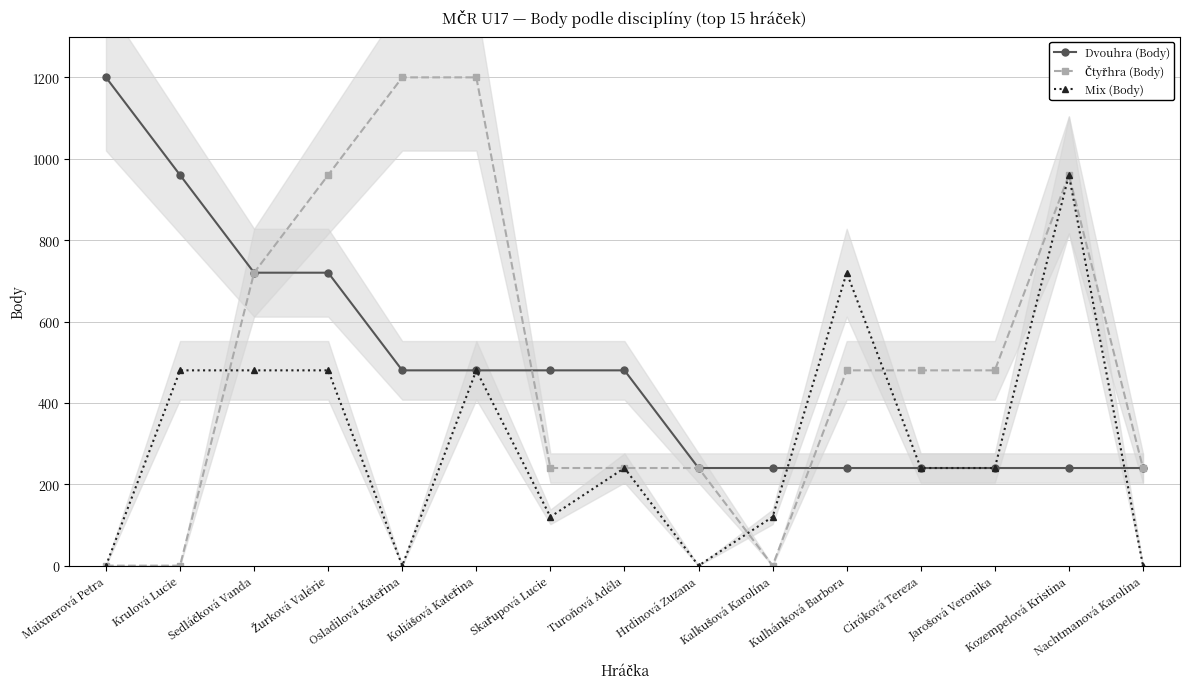

In Mix (Body), how many points are higher than both neighbors (excluding endpoints)?

4